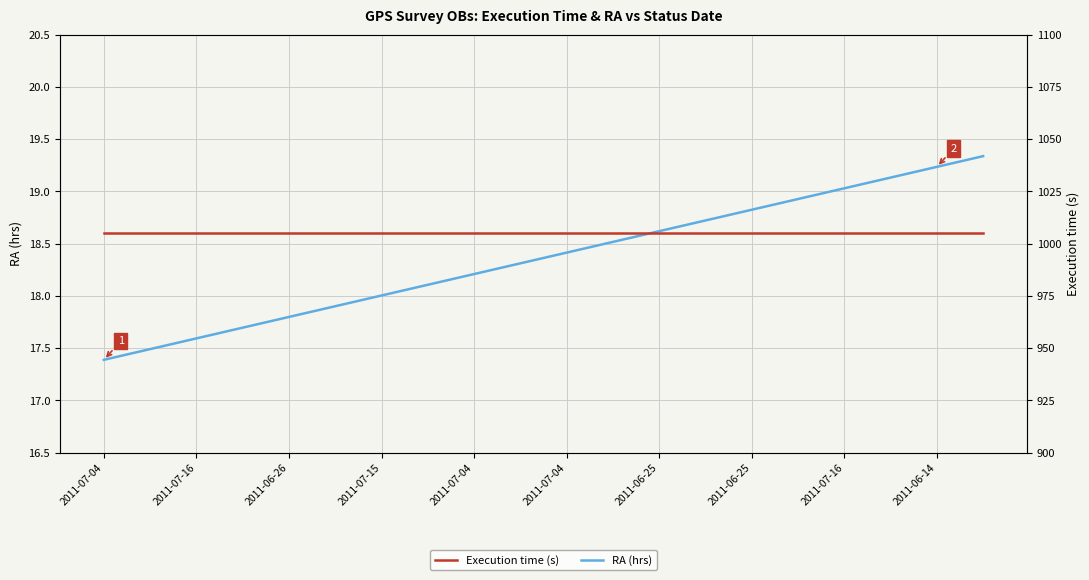

Rank the series by their maximum value, from highest to lowest.

Execution time (s), RA (hrs)